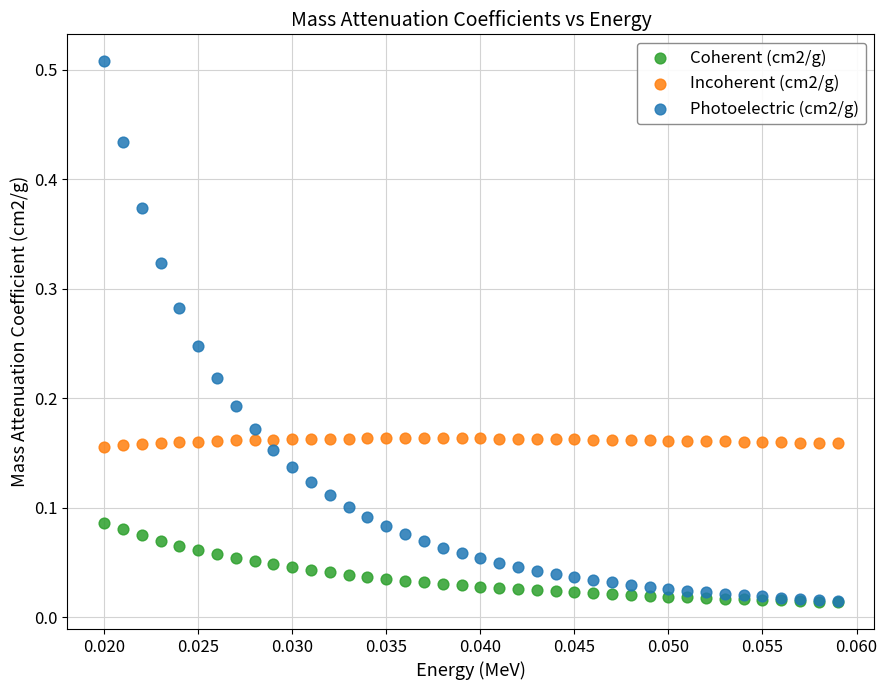

What are all the series names shown in the legend?

Coherent (cm2/g), Incoherent (cm2/g), Photoelectric (cm2/g)